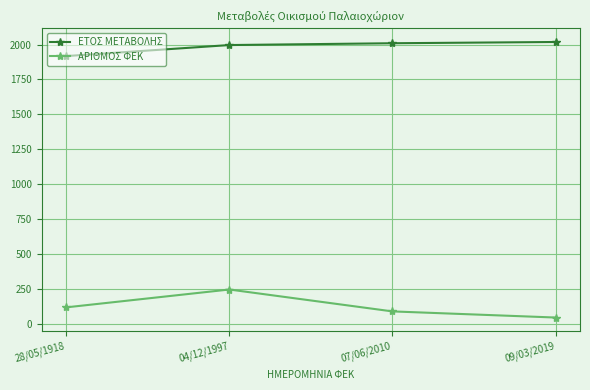

Is the value of ΕΤΟΣ ΜΕΤΑΒΟΛΗΣ at 04/12/1997 greater than the value of ΑΡΙΘΜΟΣ ΦΕΚ at 09/03/2019?

Yes